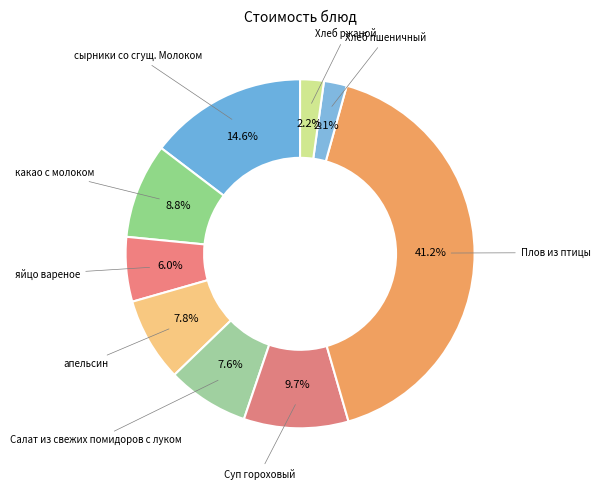

Which has a higher value, Плов из птицы or Салат из свежих помидоров с луком?

Плов из птицы